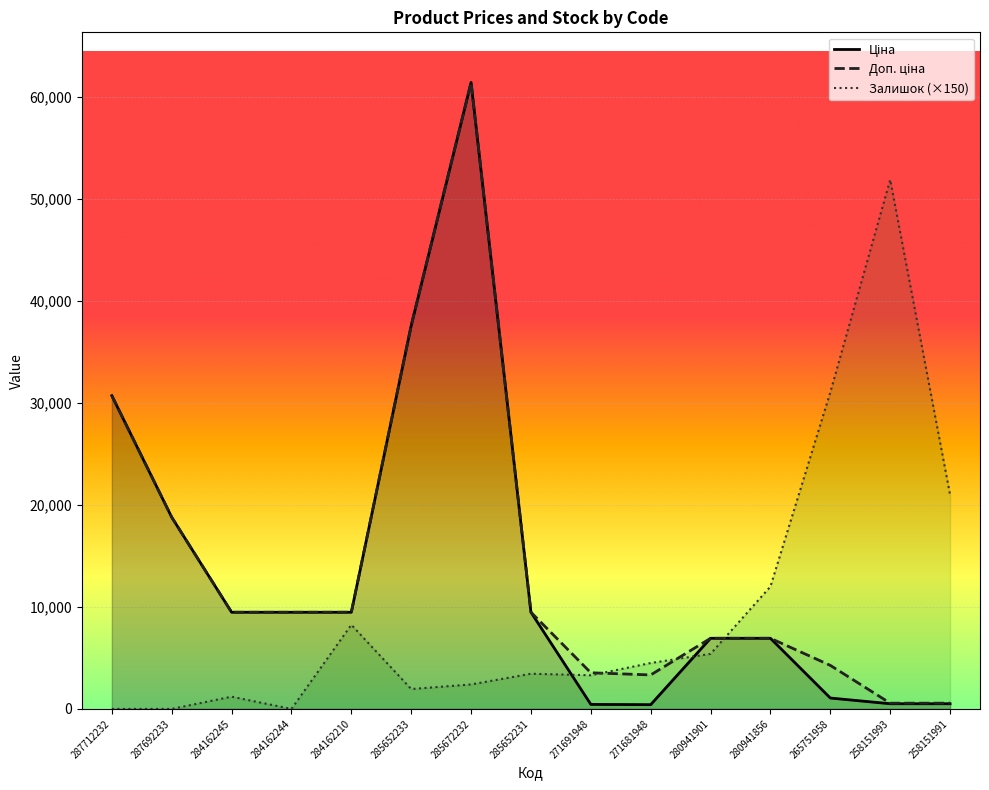

What is the value of the Ціна point at the 10th from the left?

416.6